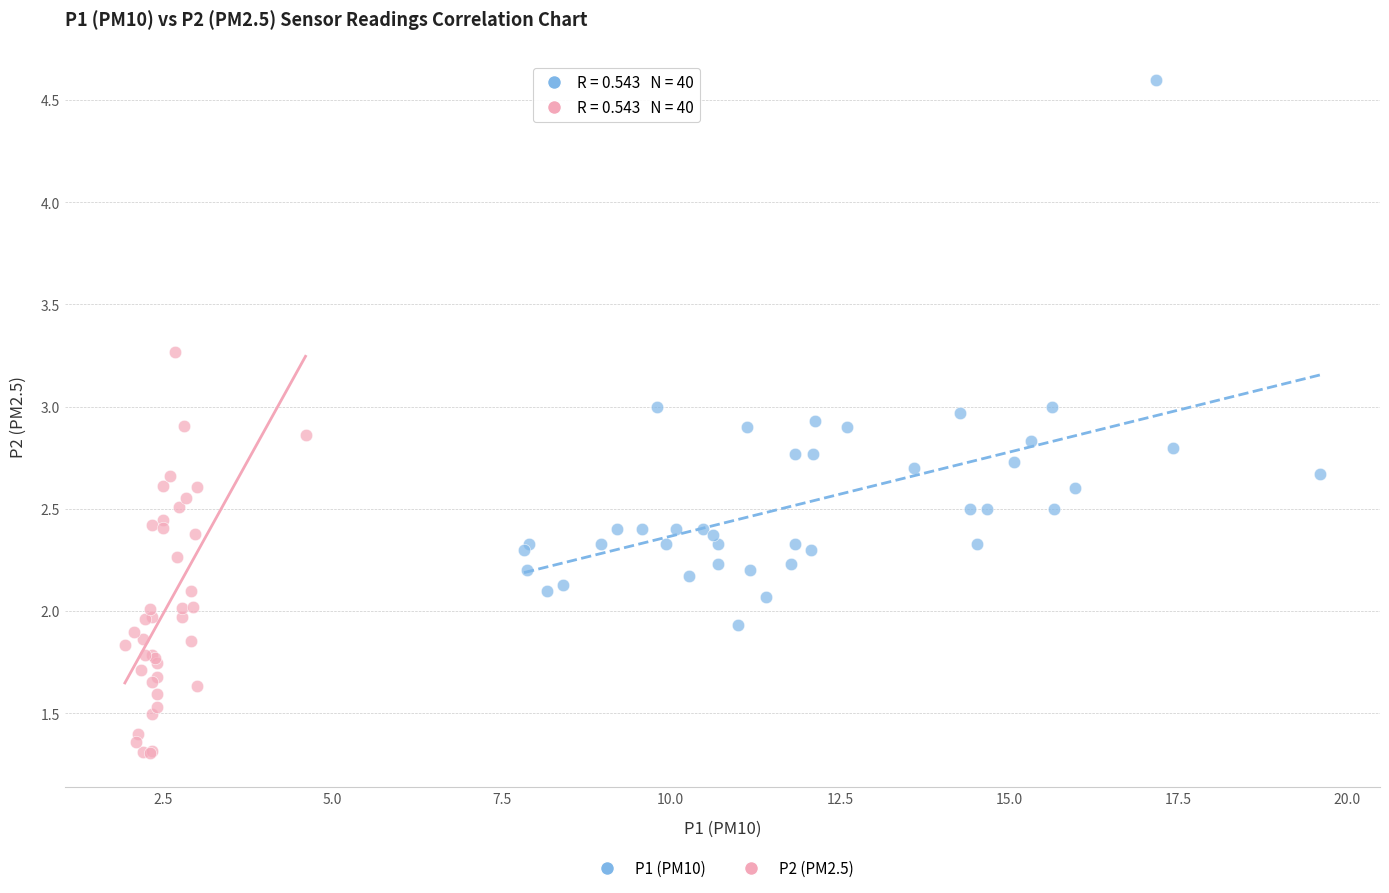

Which series reaches the maximum Y coordinate?

P1 (PM10)